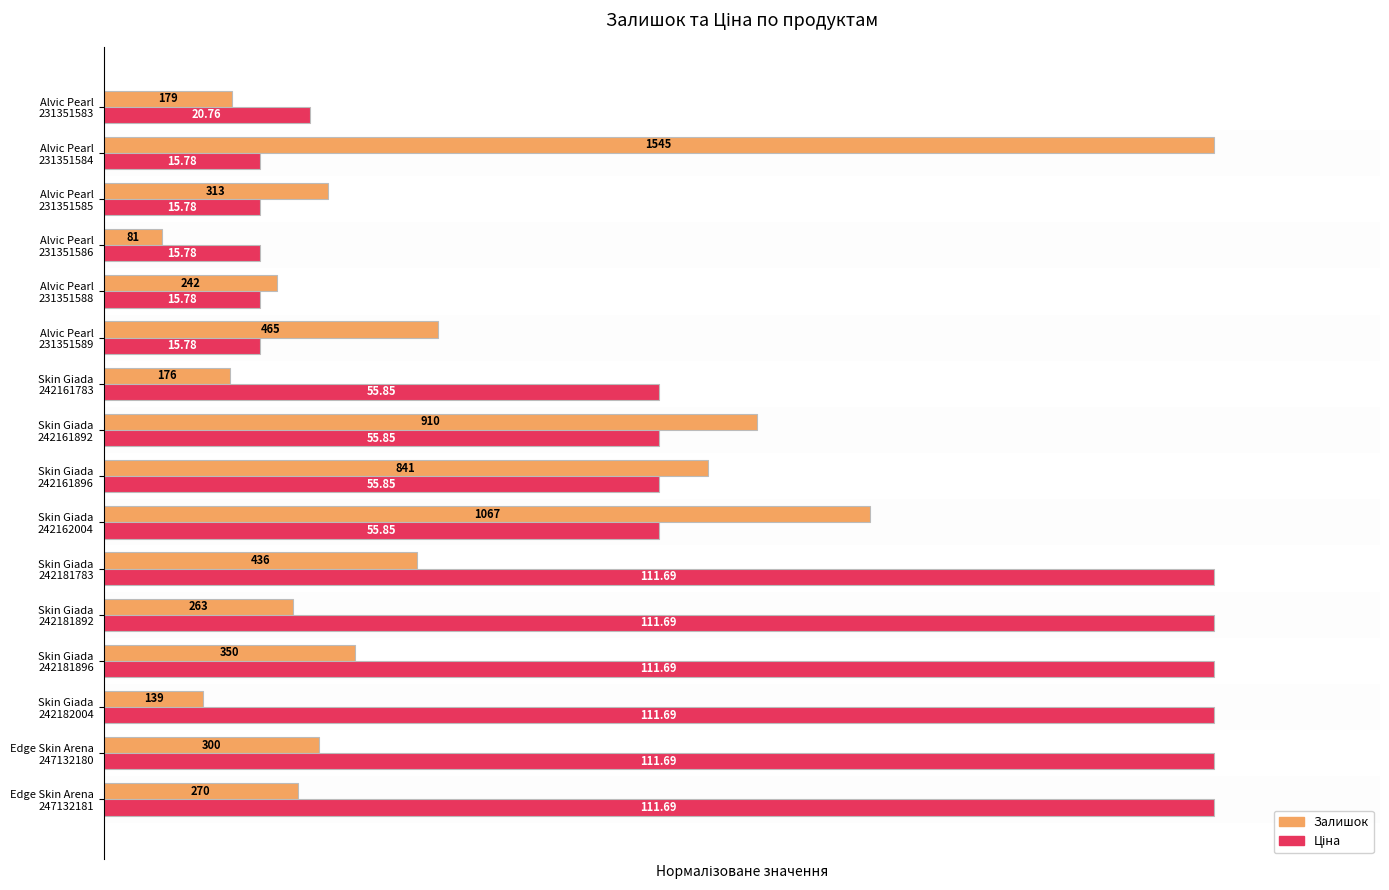

Reading left to right, what are all the values shown in this chart?

Залишок: 0.2	0.2	0.1	0.2	0.2	0.3	0.7	0.5	0.6	0.1	0.3	0.2	0.1	0.2	1.0	0.1
Ціна: 1.0	1.0	1.0	1.0	1.0	1.0	0.5	0.5	0.5	0.5	0.1	0.1	0.1	0.1	0.1	0.2